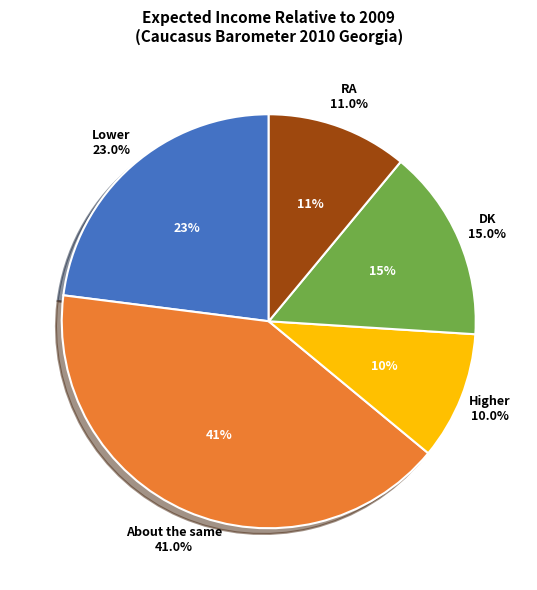

Between DK and Lower, which is larger?

Lower